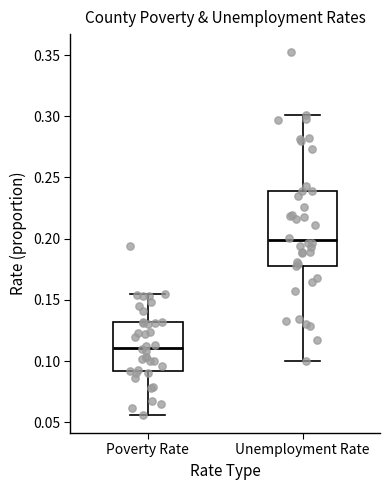

Where does the upper whisker of the box for Unemployment Rate end on the y-axis? The values are not printed on the chart, so give them approximately, as read against the axis.

0.300